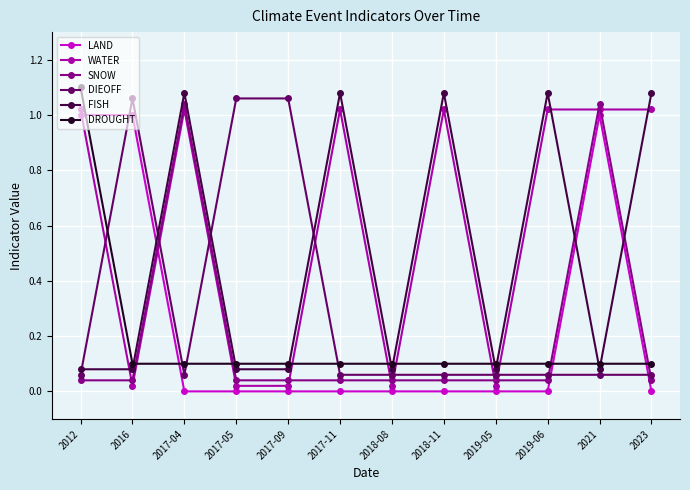

Where do LAND and WATER first cross each other?

2012 and 2016